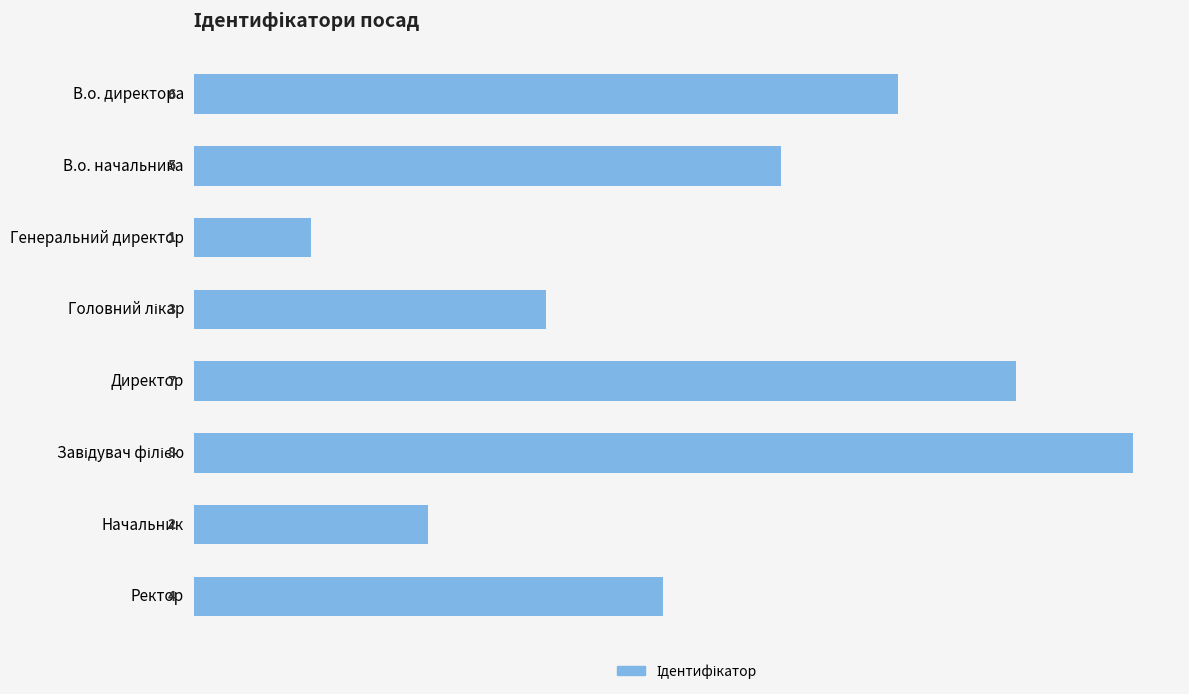

Reading top to bottom, list all the values displayed in this chart.

6	5	1	3	7	8	2	4